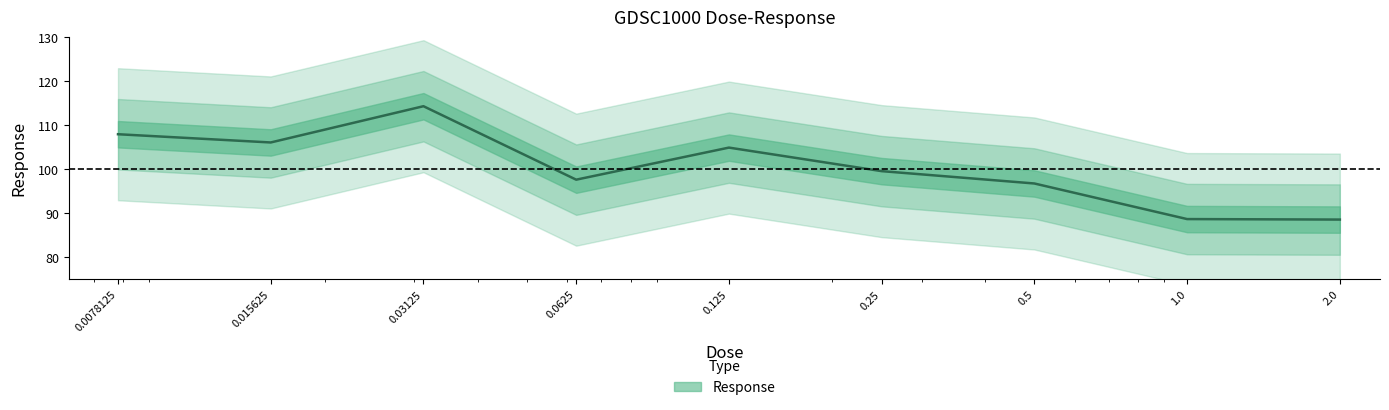

What is the difference between the maximum and minimum values?

25.8